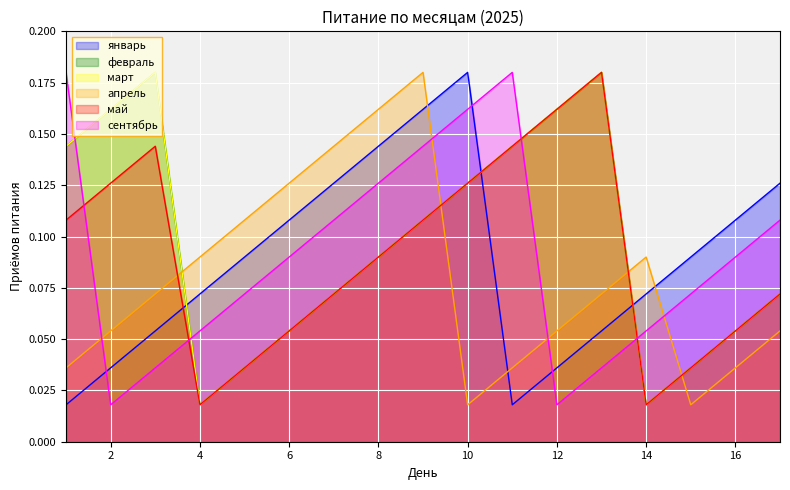

Between which two adjacent categories do февраль and январь first intersect?

3 and 4